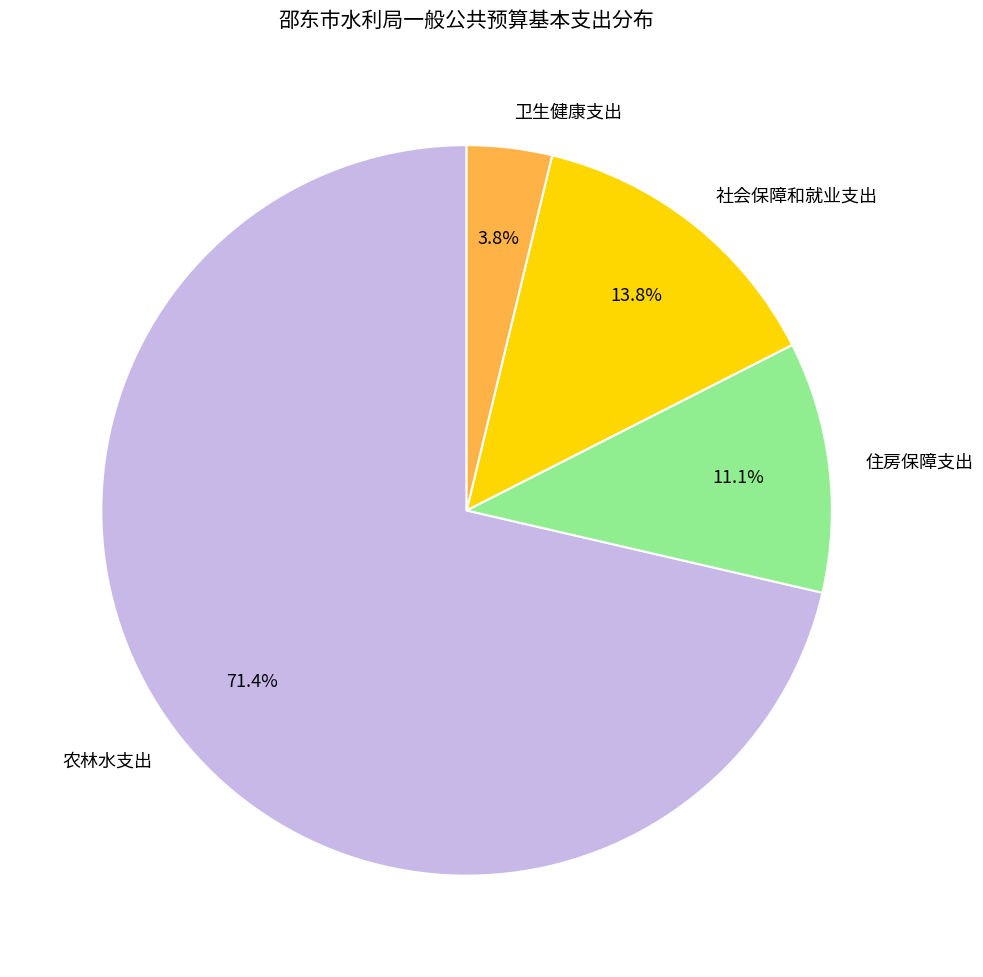

Combined, what portion of the pie is 住房保障支出 and 社会保障和就业支出?

24.9%